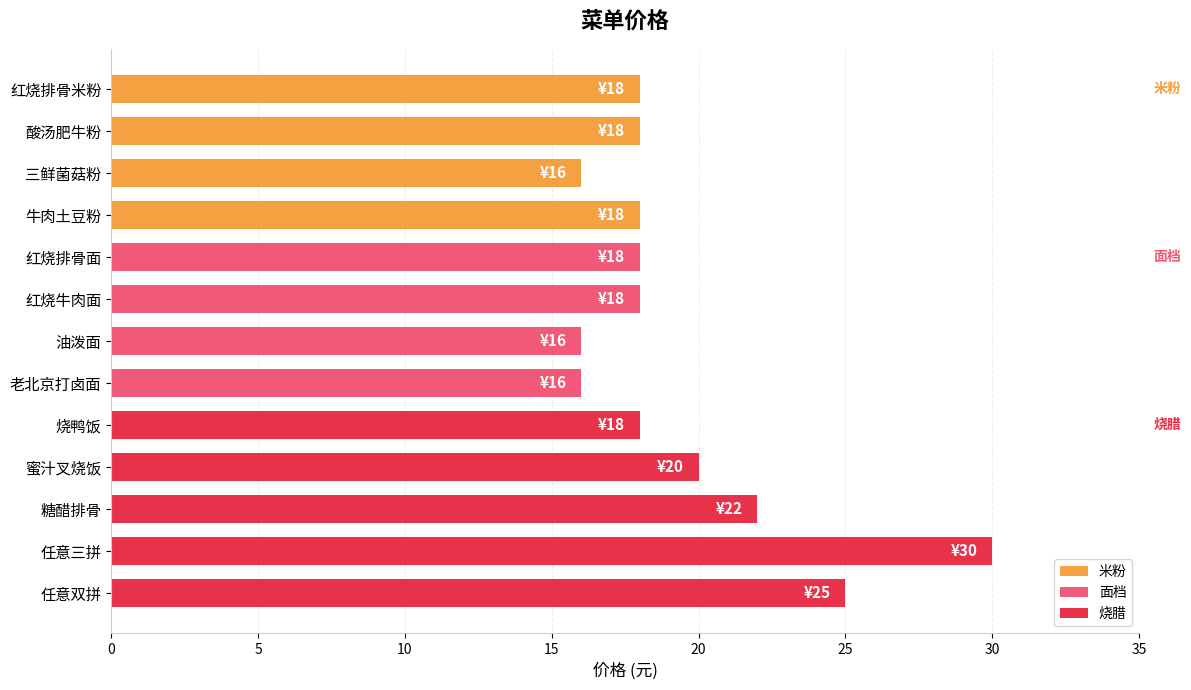

What is the average value?

19